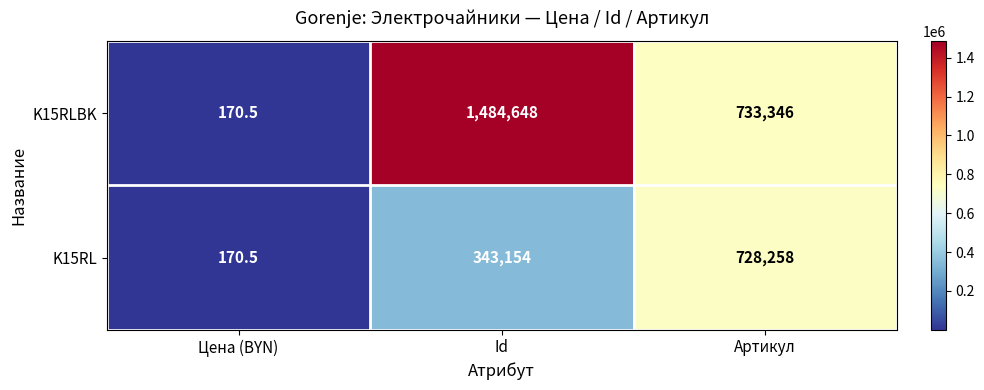

Reading left to right, list all the values displayed in this chart.

K15RLBK: 170.5	1484648.0	733346.0
K15RL: 170.5	343154.0	728258.0